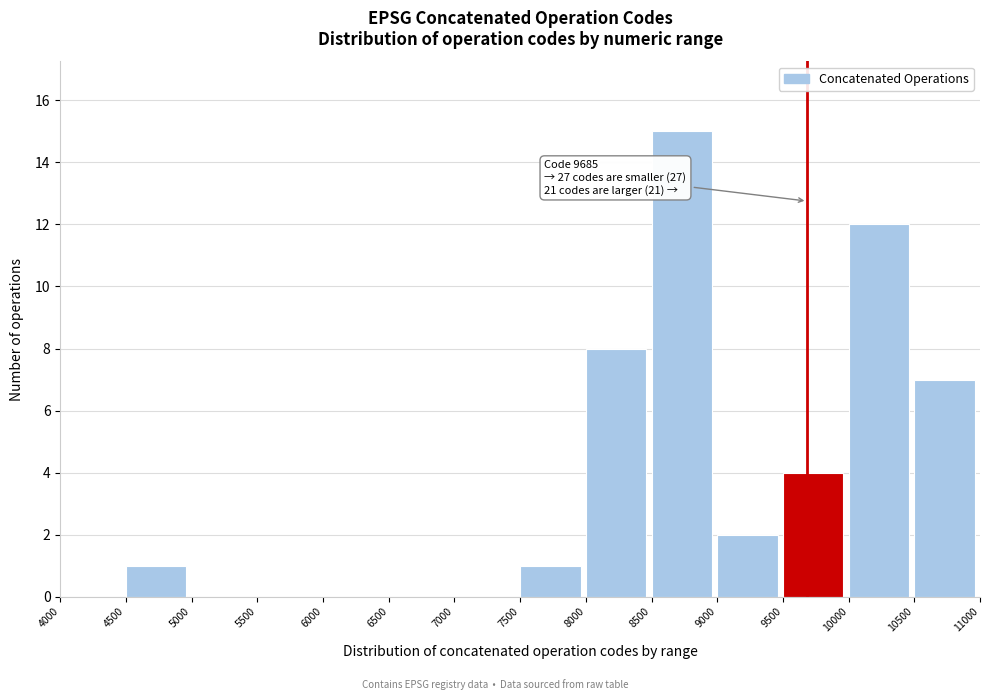

Which range on the x-axis has the tallest bar?

8500 to 9000